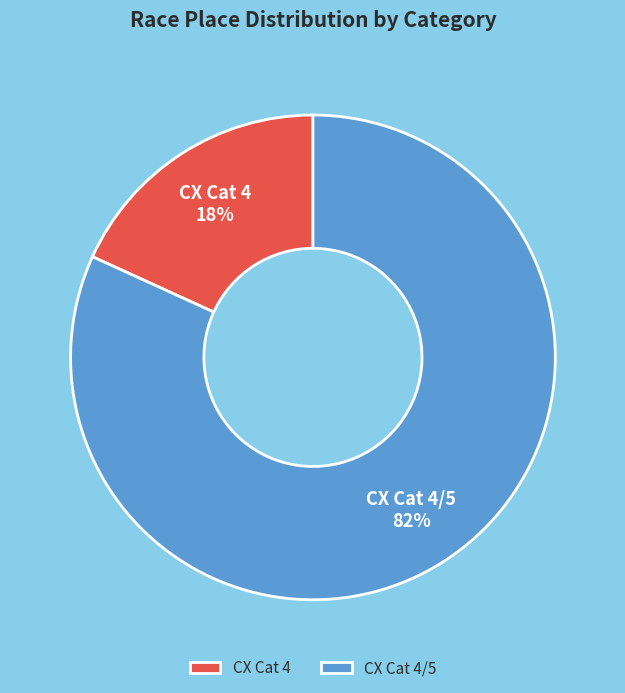

To the nearest percent, what percentage of the pie is CX Cat 4/5?

82%